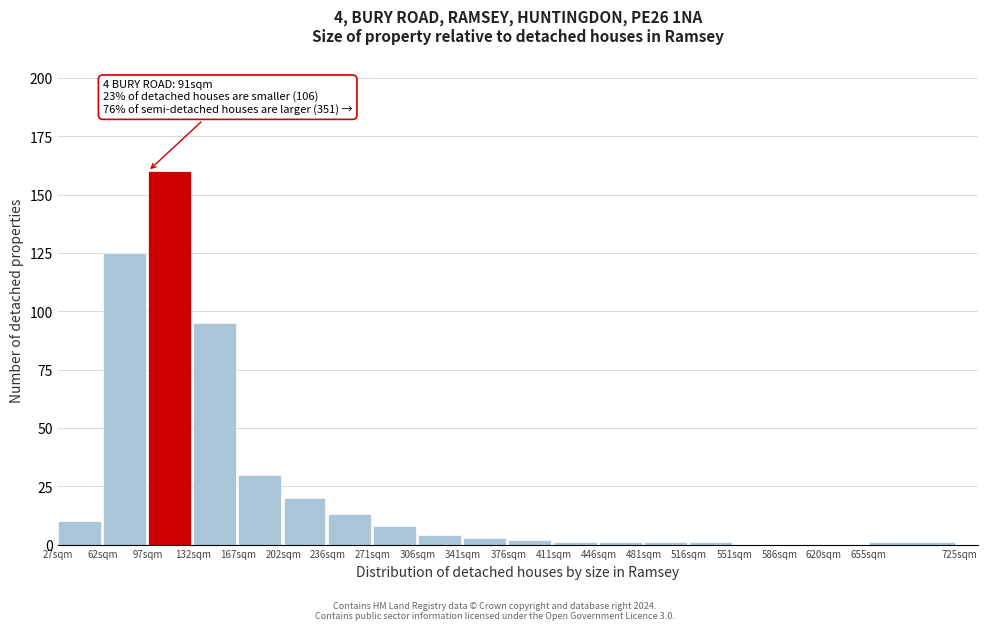

Reading left to right, transcribe all the data shown in this chart.

27sqm=10	62sqm=125	97sqm=160	132sqm=95	167sqm=30	202sqm=20	236sqm=13	271sqm=8	306sqm=4	341sqm=3	376sqm=2	411sqm=1	446sqm=1	481sqm=1	516sqm=1	551sqm=0	586sqm=0	620sqm=0	655sqm=1